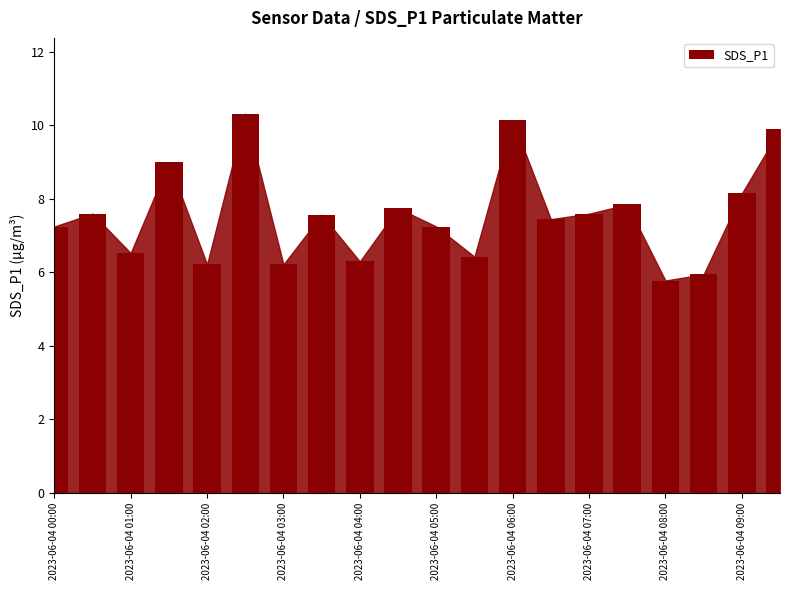

How many distinct data groups are displayed?

1